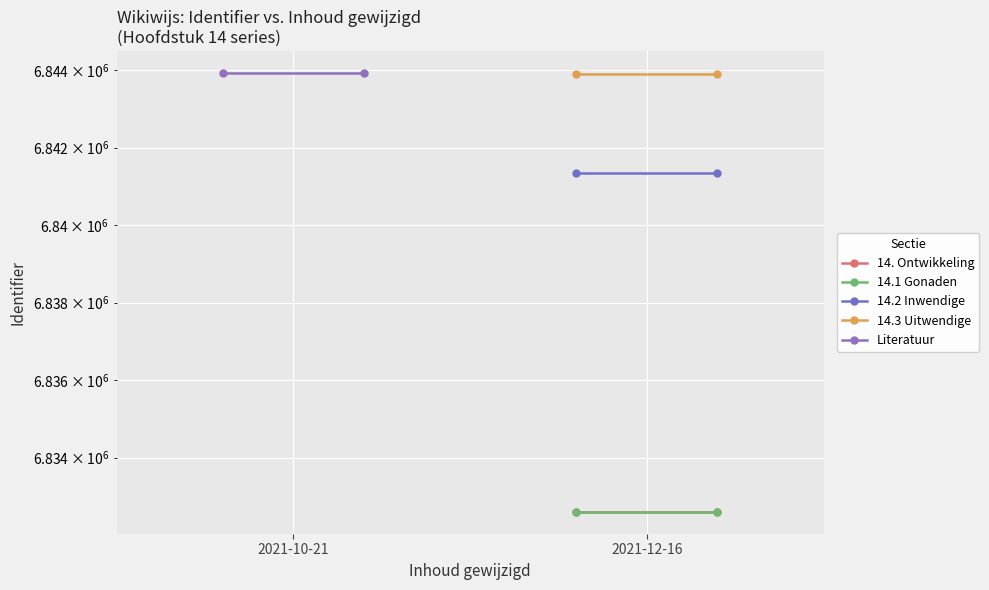

Is the value of 14.2 Inwendige at 2021-10-21 greater than the value of 14.3 Uitwendige at 2021-10-21?

No